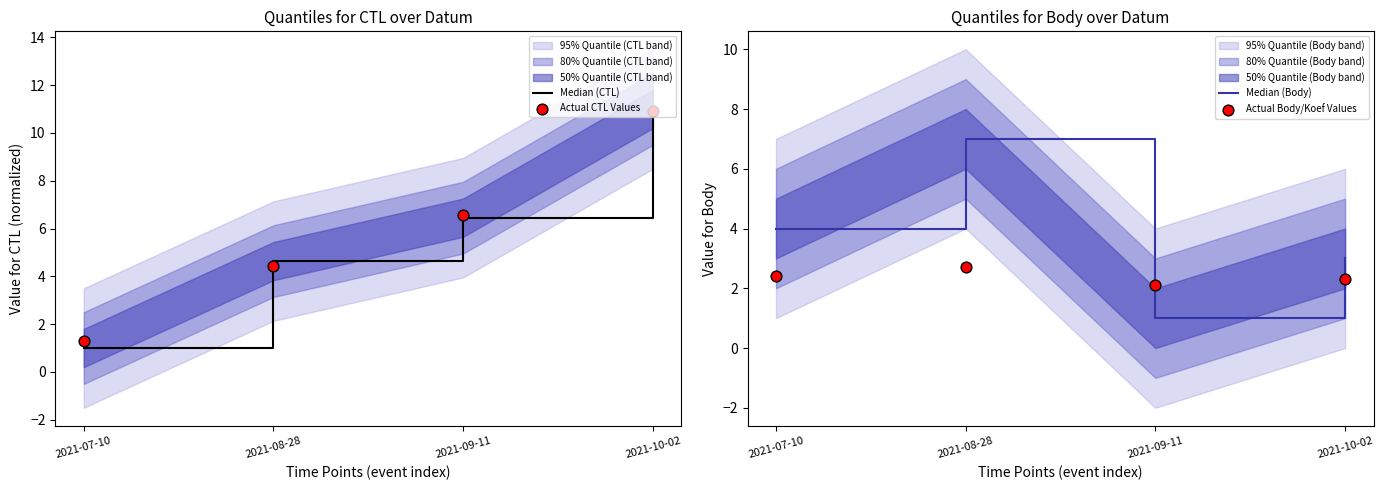

What is the total value across all series at 2021-07-10?

8.7